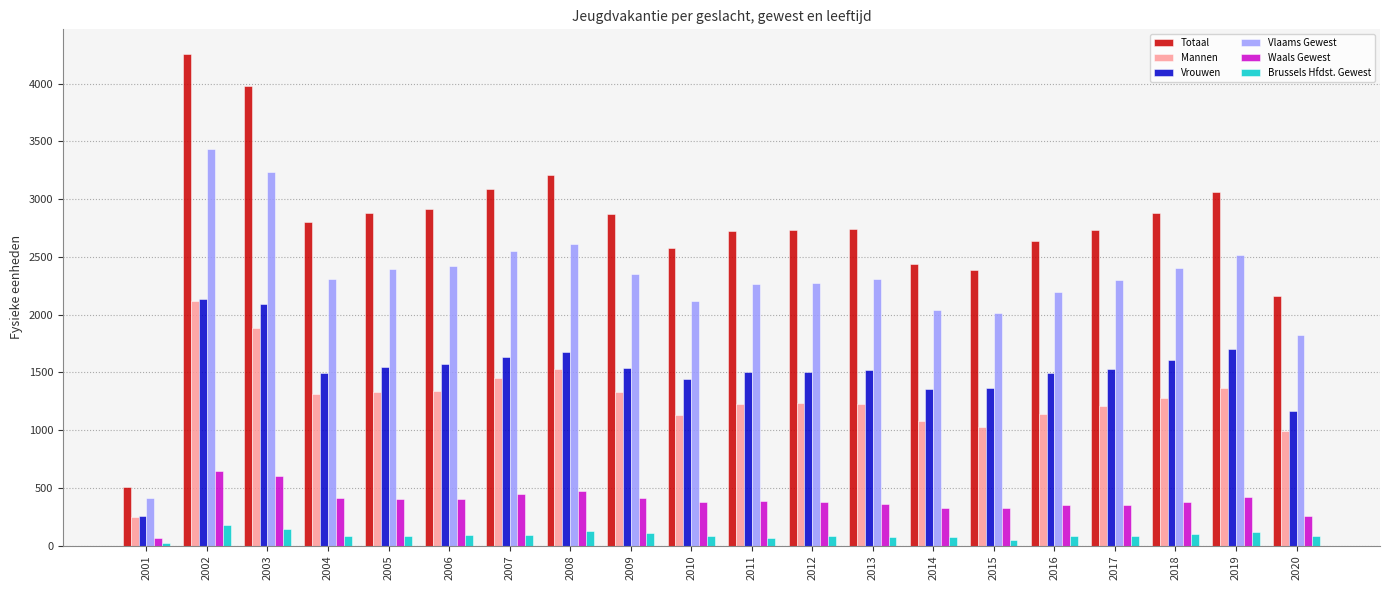

Is the value of Mannen at 2004 greater than the value of Brussels Hfdst. Gewest at 2015?

Yes